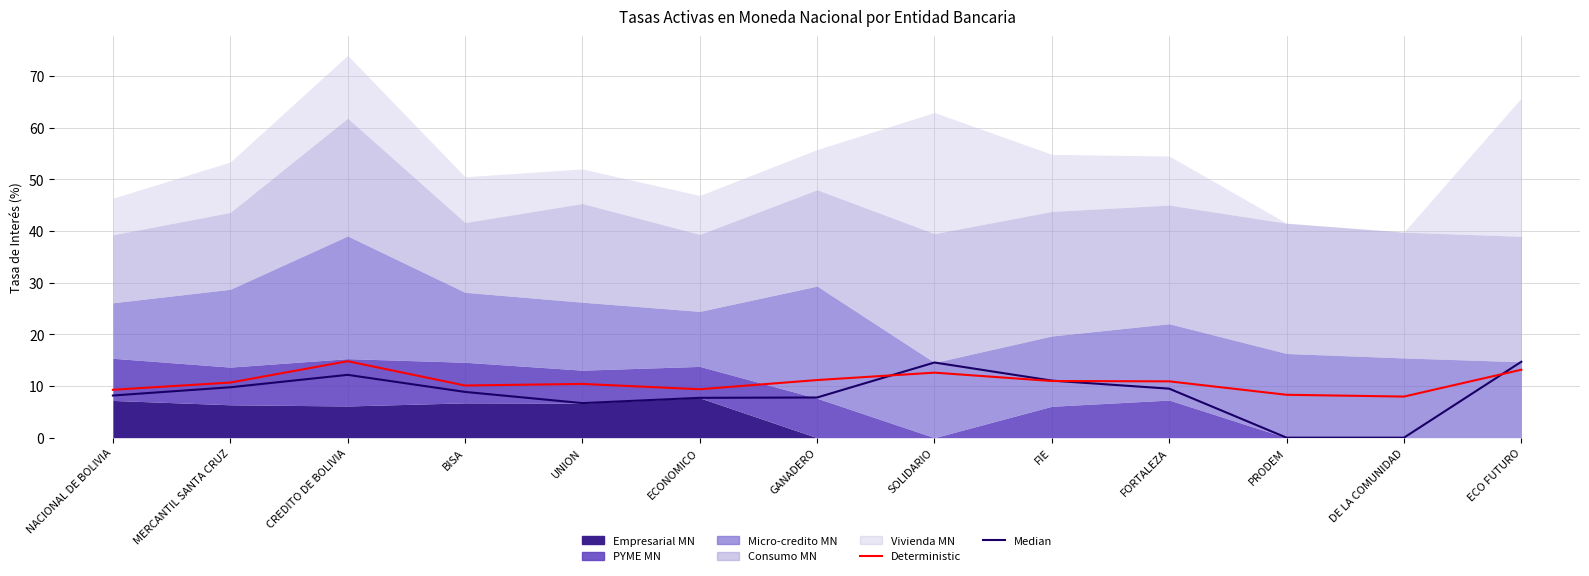

True or false: Median has more than 0 interior local peaks.

True